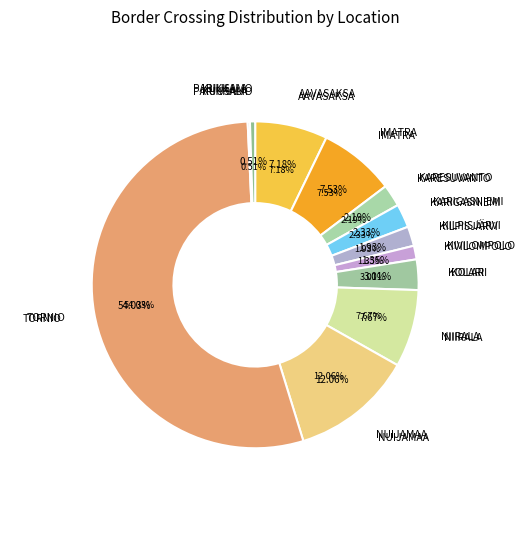

To the nearest percent, what percentage of the pie is AAVASAKSA?

7%